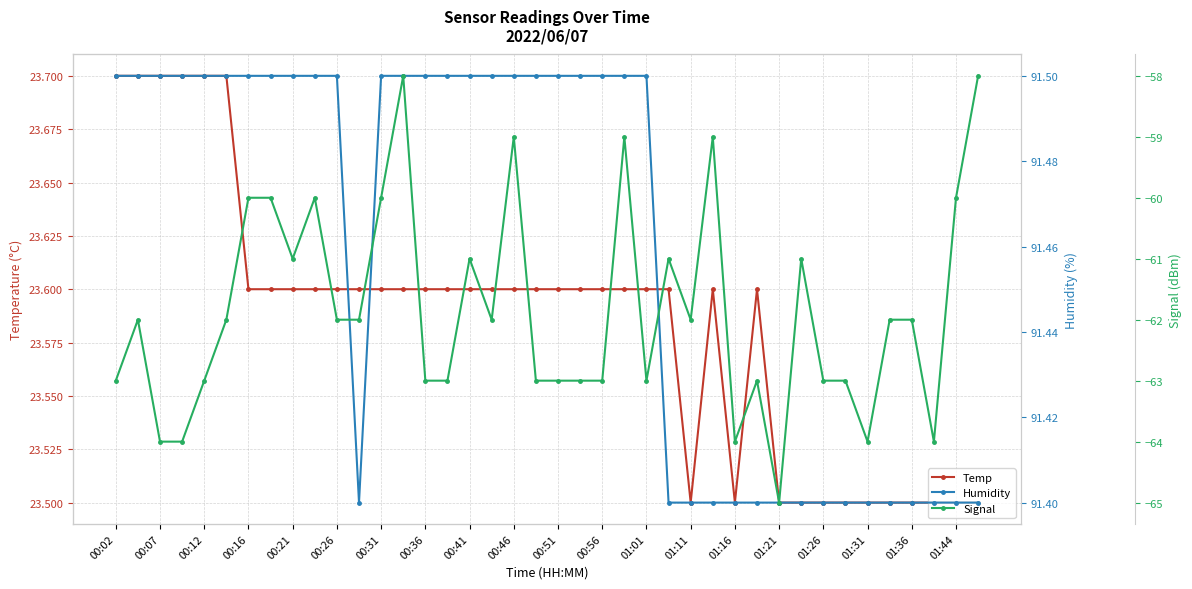

True or false: Temp has a value of 37.4 at 01:31.

False